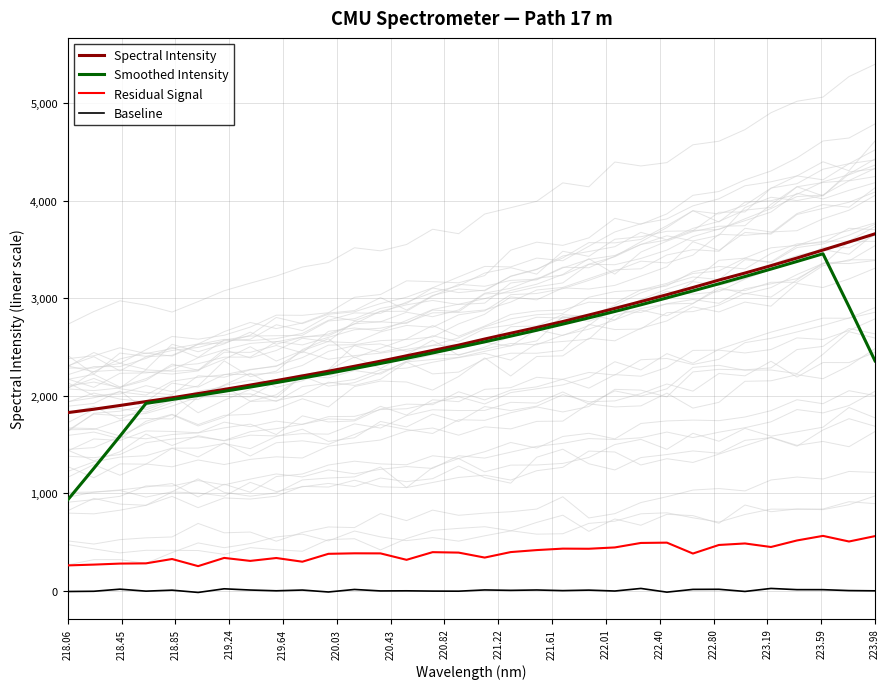

What is the maximum value for Smoothed Intensity?

3454.8